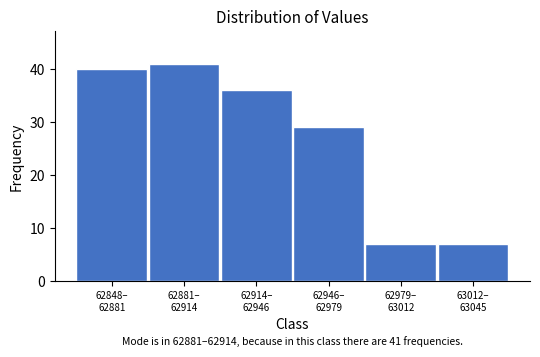

Reading left to right, what are all the values shown in this chart?

40	41	36	29	7	7